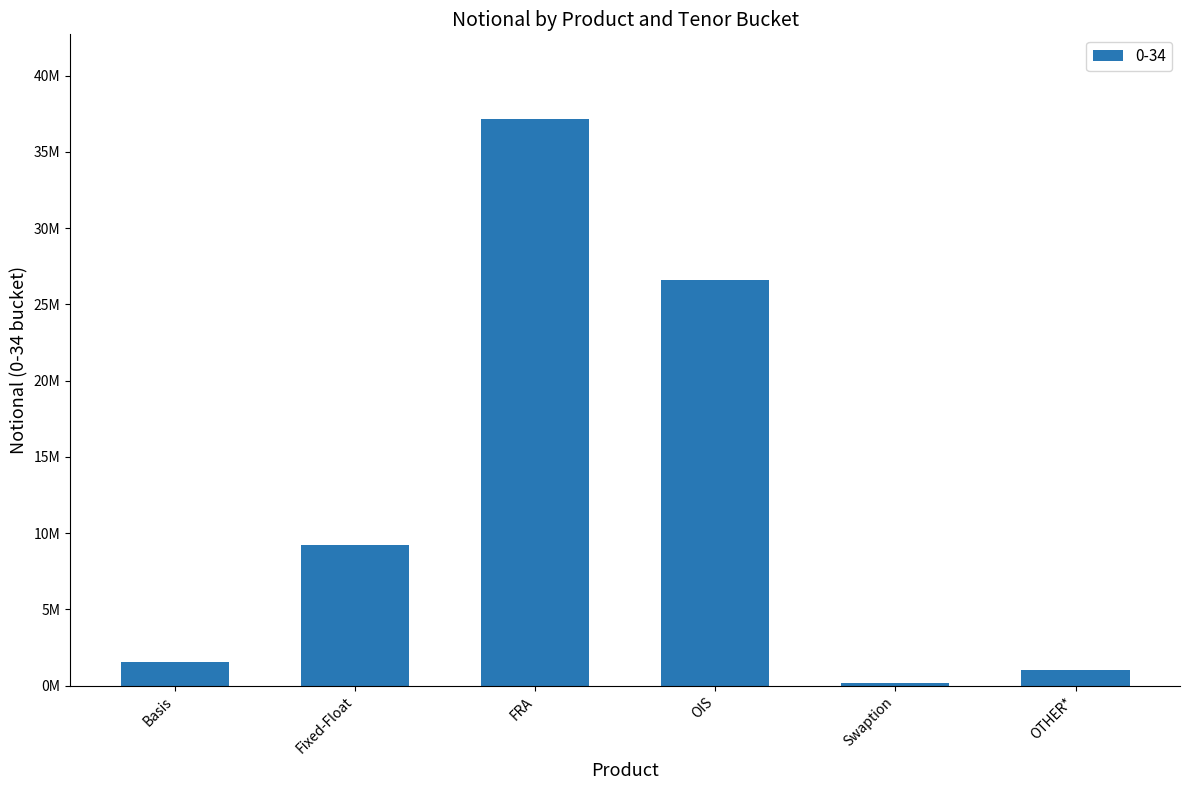

What is the greatest value displayed?

37144440